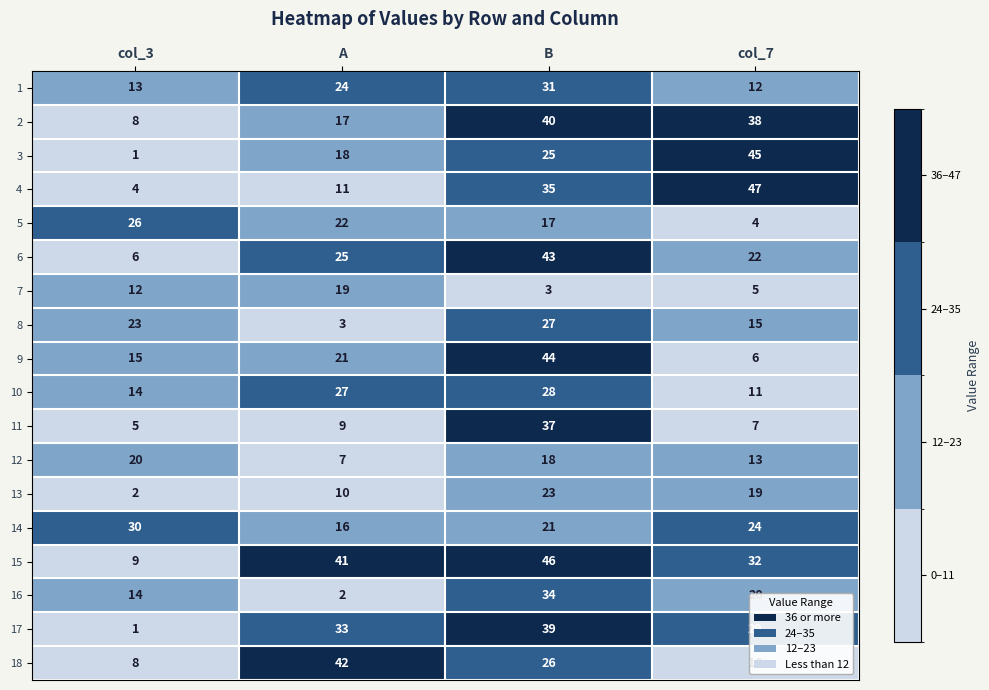

True or false: 11 has a value of 13 at col_7.

False